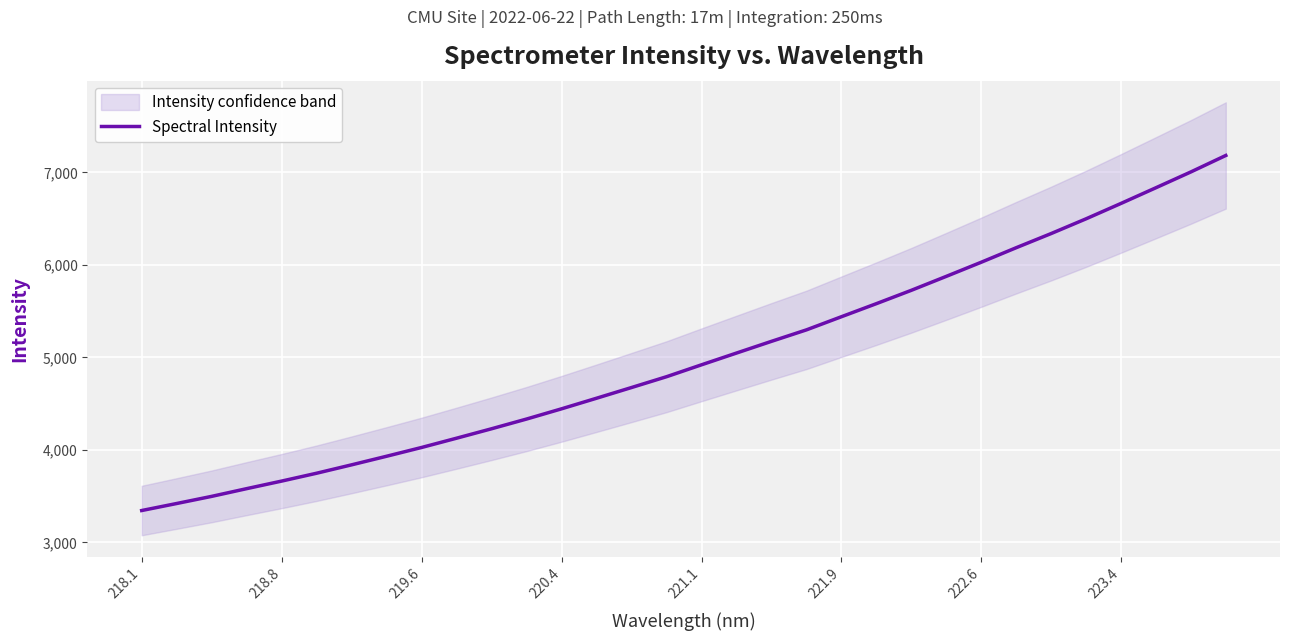

The value of Spectral Intensity at 222.6 is 6028.2. True or false?

True